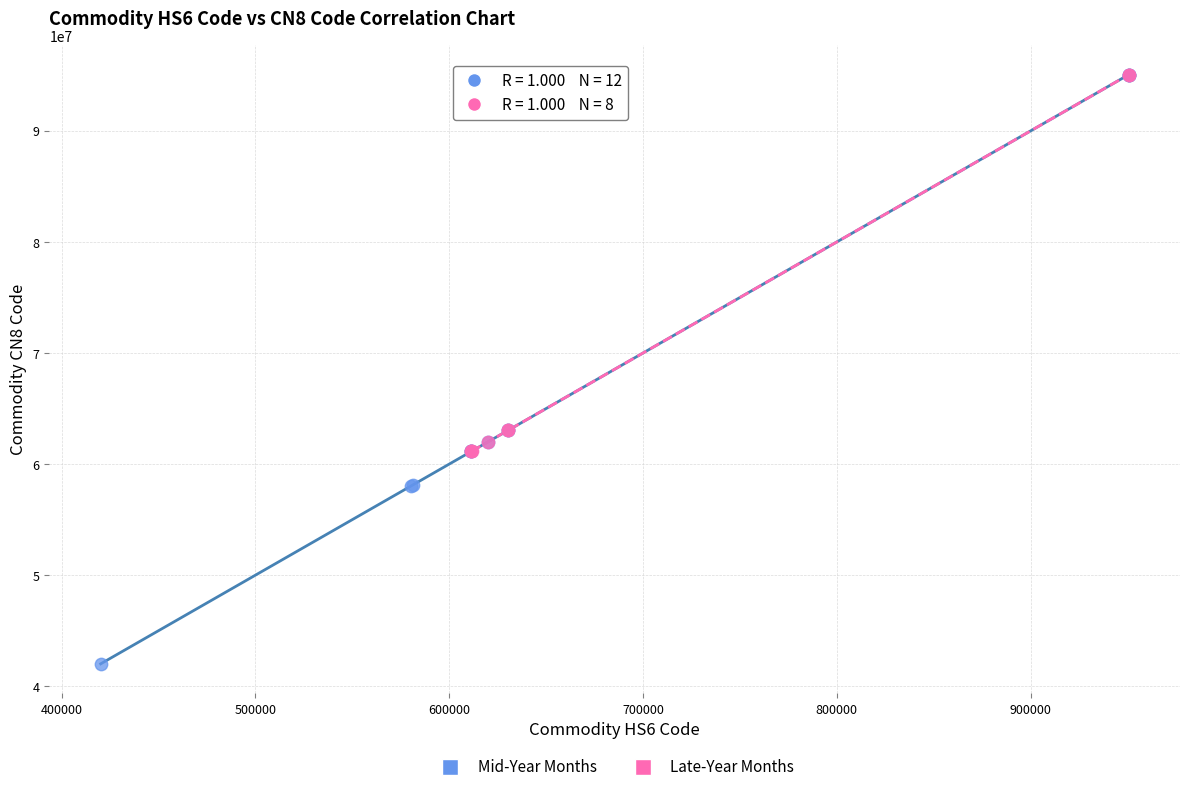

Which series contains the lowest Y value?

Mid-Year Months